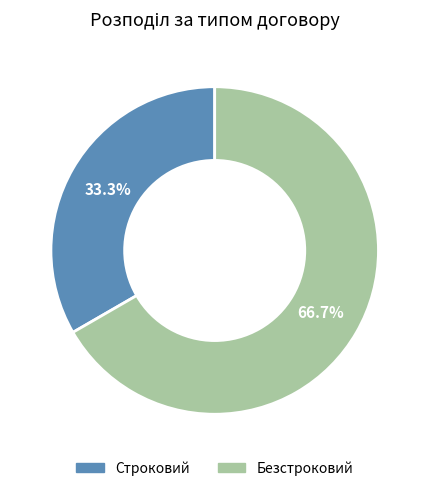

Which category has the smallest portion of the pie?

Строковий